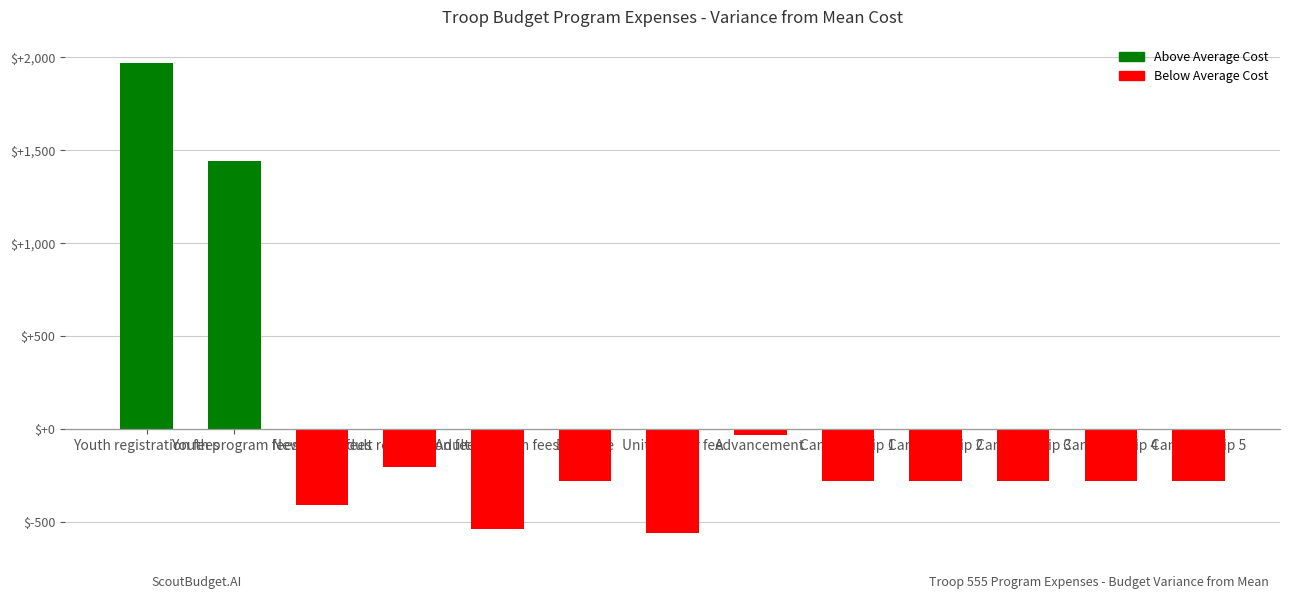

What is the sum of the values at Camping trip 4 and Boys Life?

-560.8